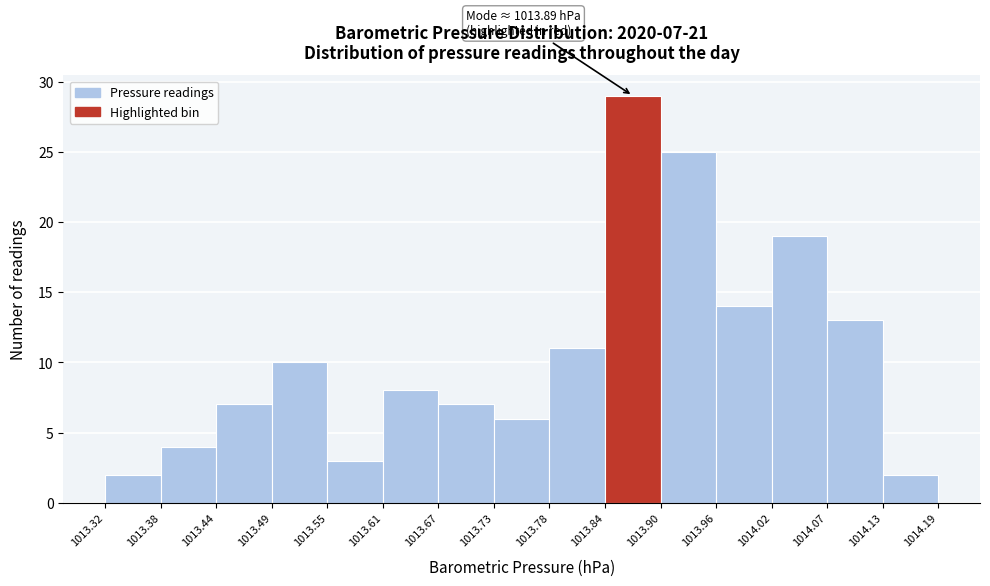

Over which range of the x-axis is the bar tallest?

1013.84 to 1013.90